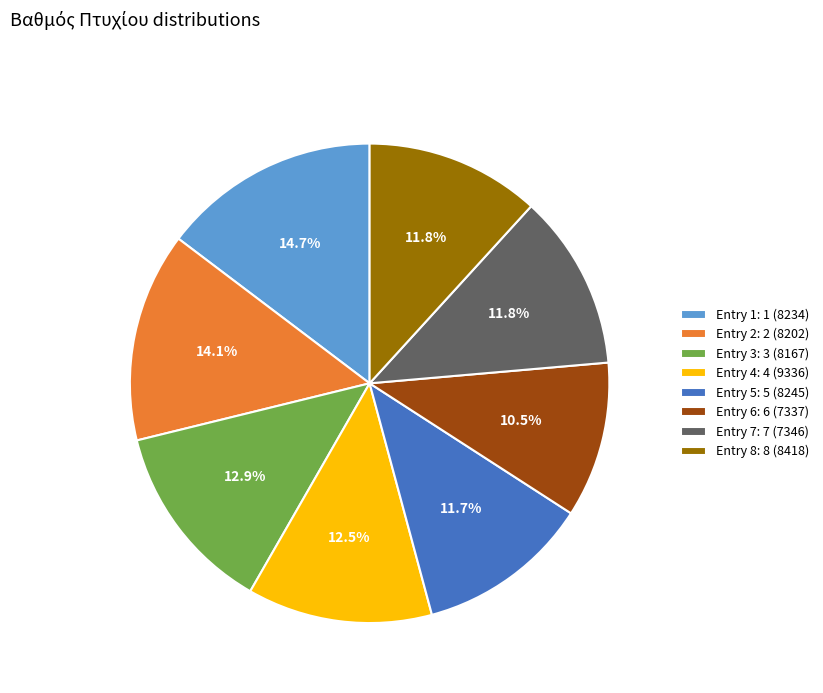

What percentage is NOT represented by Entry 4: 4 (9336)?

87.5%